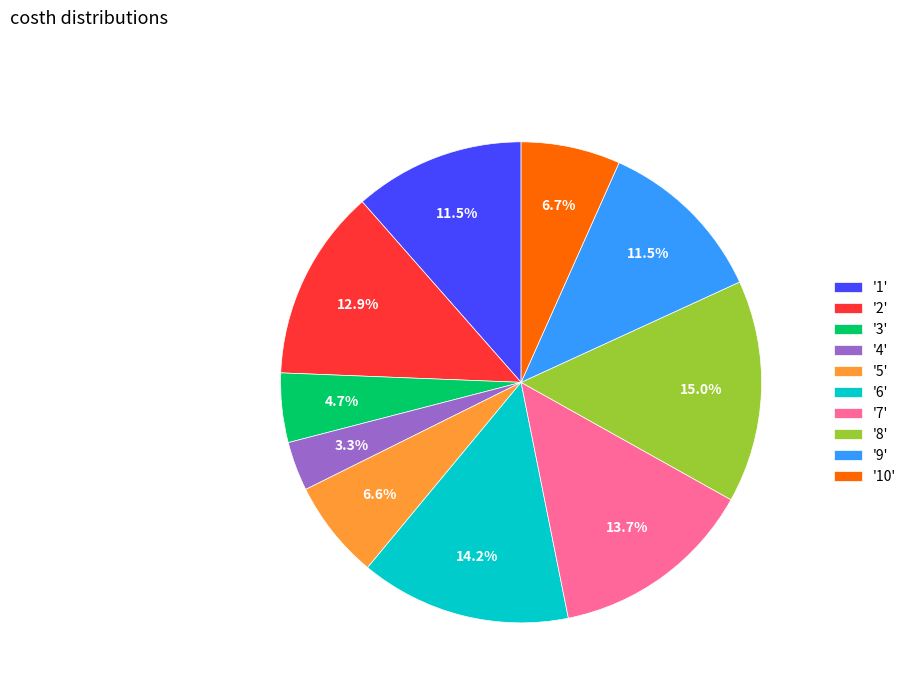

Does '2' account for over 50% of the chart?

No